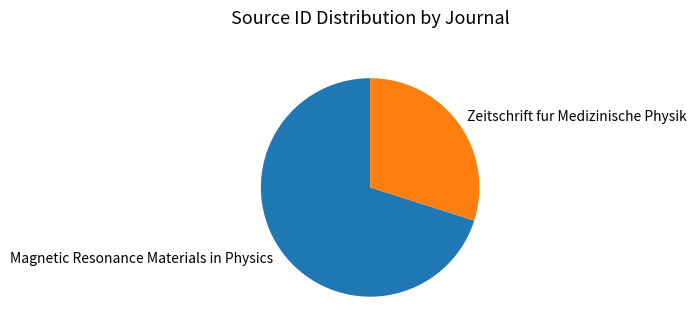

Which category accounts for the majority?

Magnetic Resonance Materials in Physics